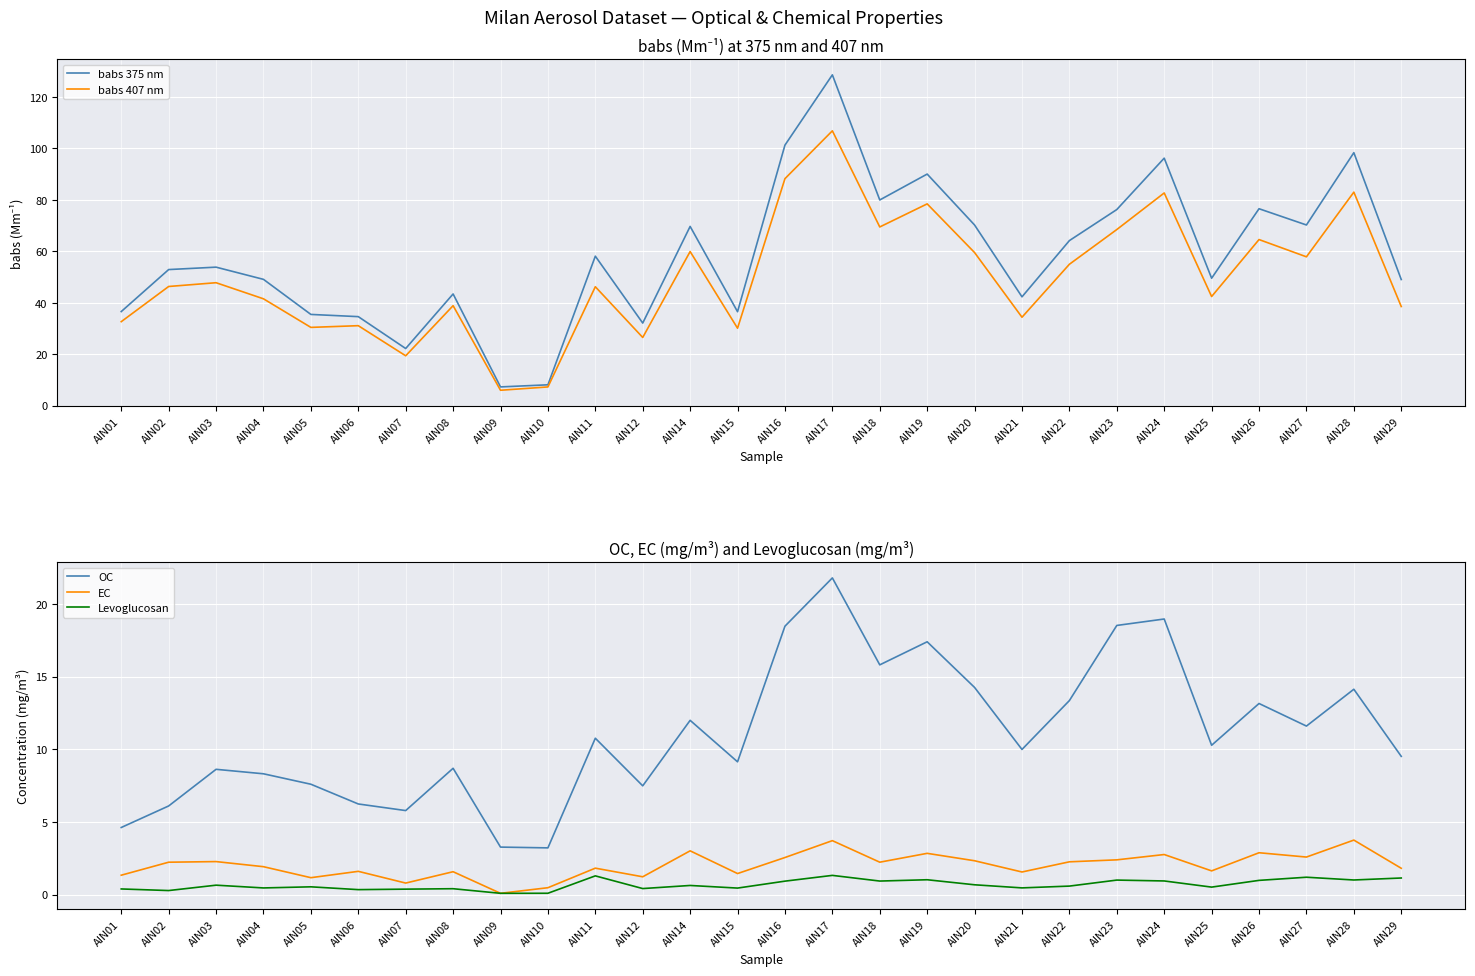

Which category has the lowest value in the babs 375 nm series?

AIN09